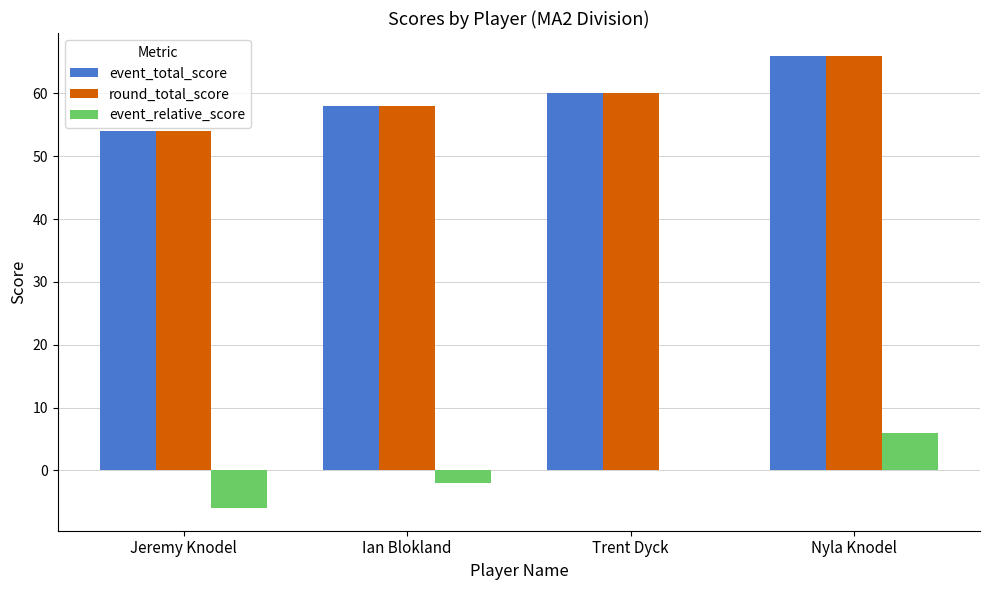

What are all the series names shown in the legend?

event_total_score, round_total_score, event_relative_score